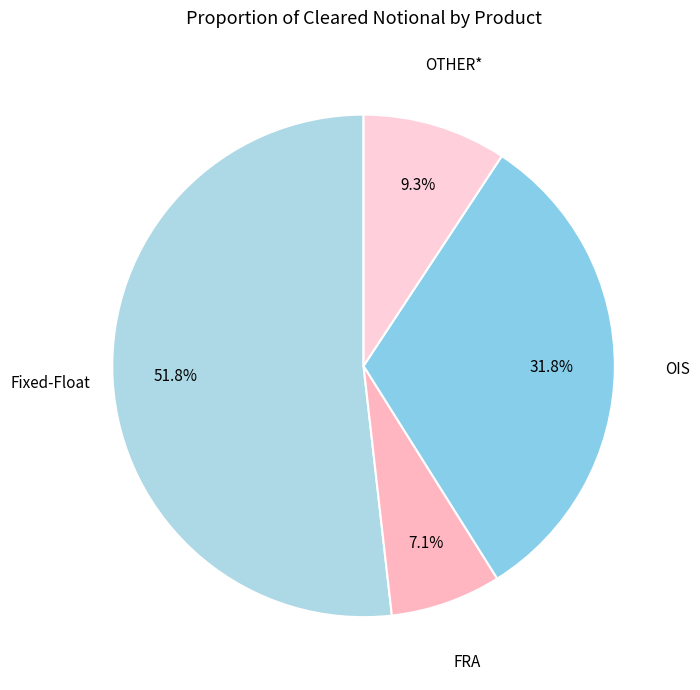

Combined, do FRA and OIS account for over 50%?

No